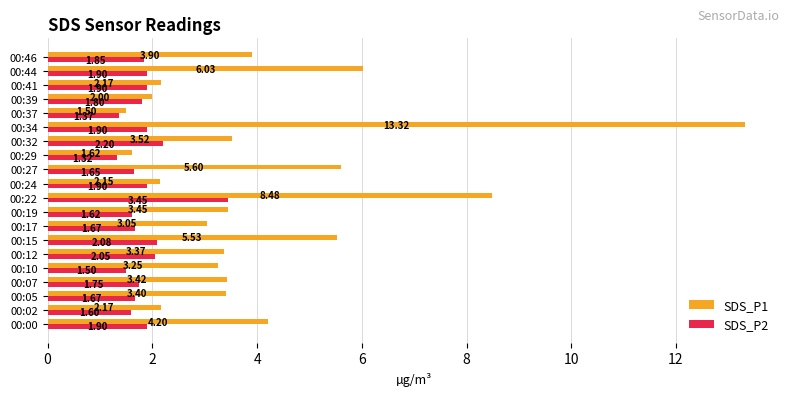

Rank the series by their maximum value, from highest to lowest.

SDS_P1, SDS_P2